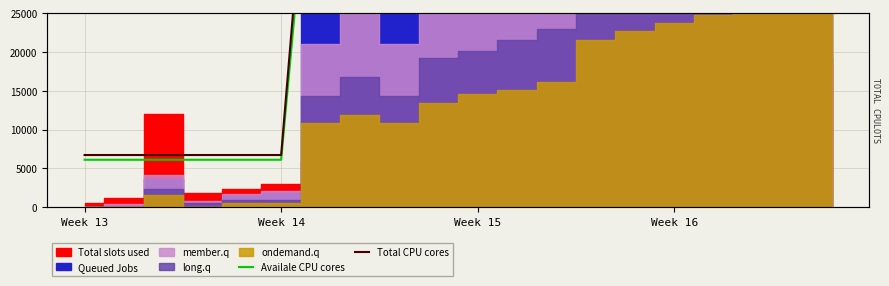

What is the difference between the maximum and minimum values in the Availale CPU cores series?

65280.0